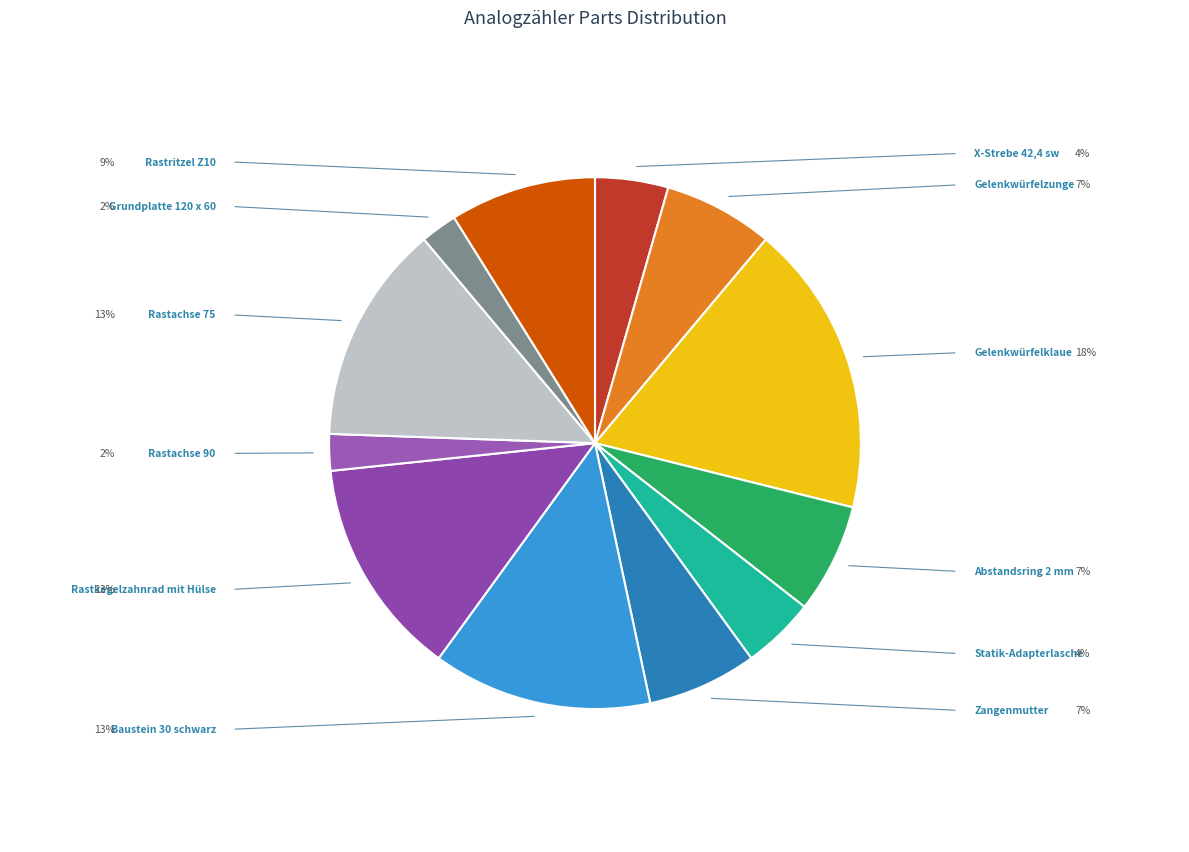

Rank the categories by value from highest to lowest.

Gelenkwürfelklaue, Baustein 30 schwarz, Rastkegelzahnrad mit Hülse, Rastachse 75, Rastritzel Z10, Gelenkwürfelzunge, Abstandsring 2 mm, Zangenmutter, X-Strebe 42,4 sw, Statik-Adapterlasche, Rastachse 90, Grundplatte 120 x 60